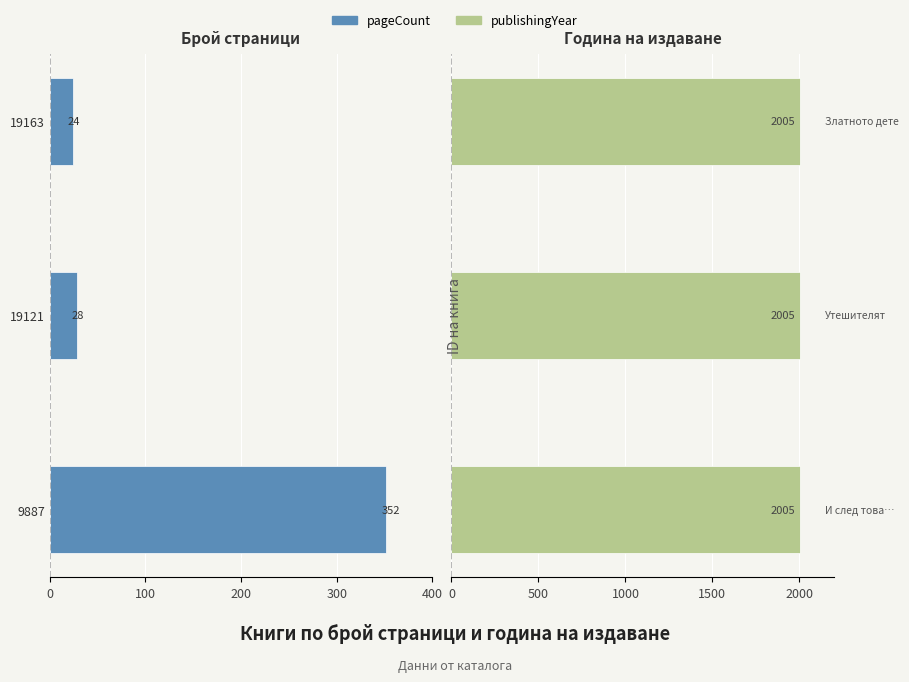

What are all the series names shown in the legend?

pageCount, publishingYear